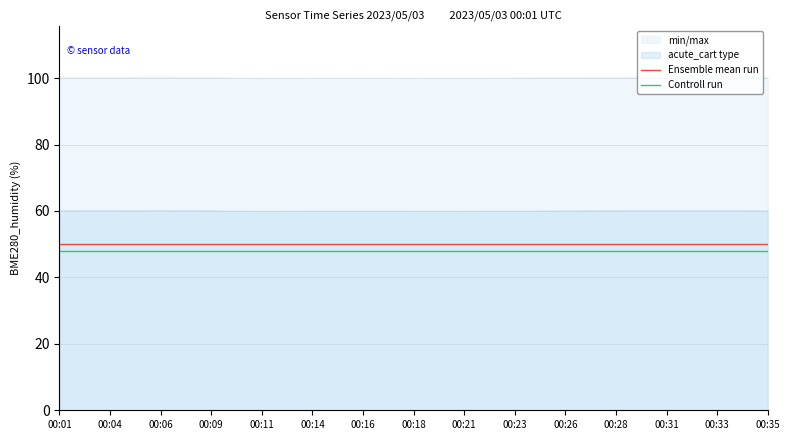

At which label does Ensemble mean run reach its peak?

00:01